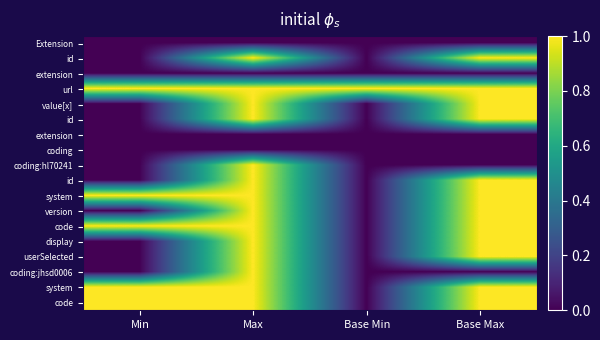

What is the difference between the highest and lowest values at Max?

1